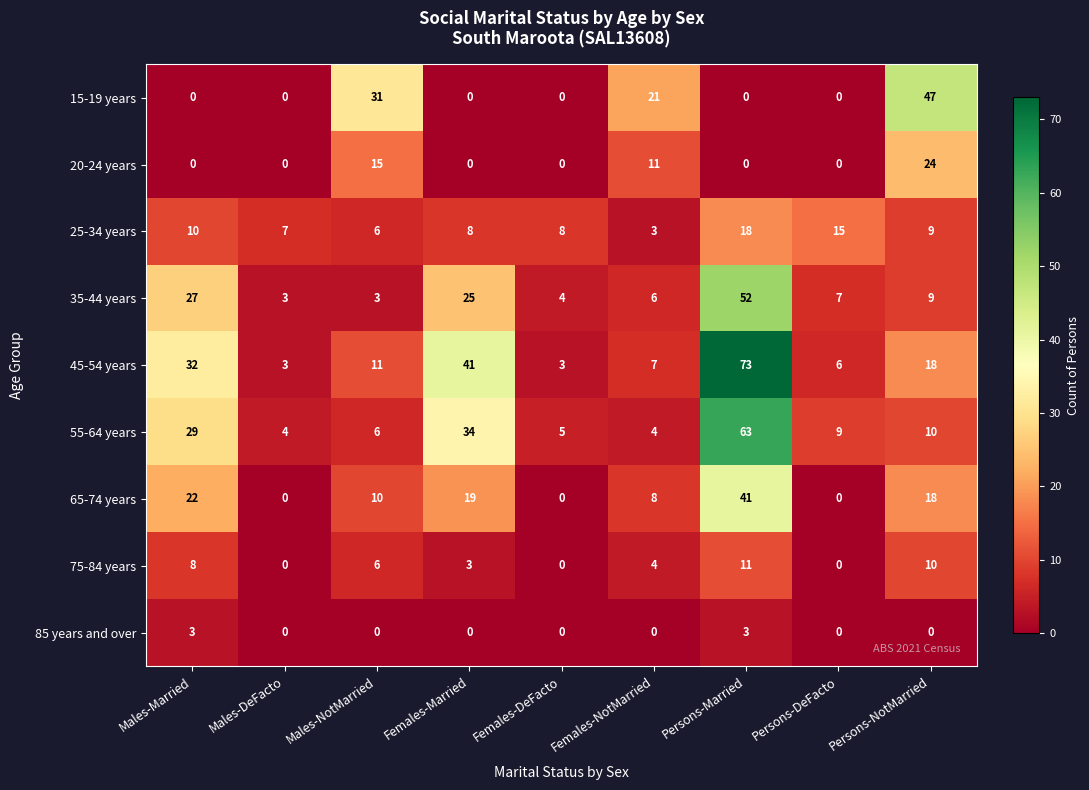

The value of 85 years and over at Persons-DeFacto is 0. True or false?

True